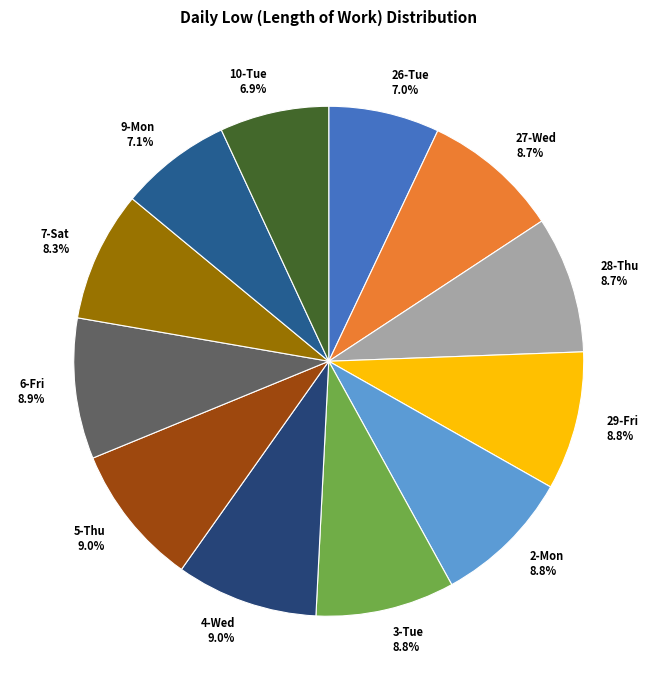

Approximately how many times larger is the value at 2-Mon compared to 4-Wed?

1.0